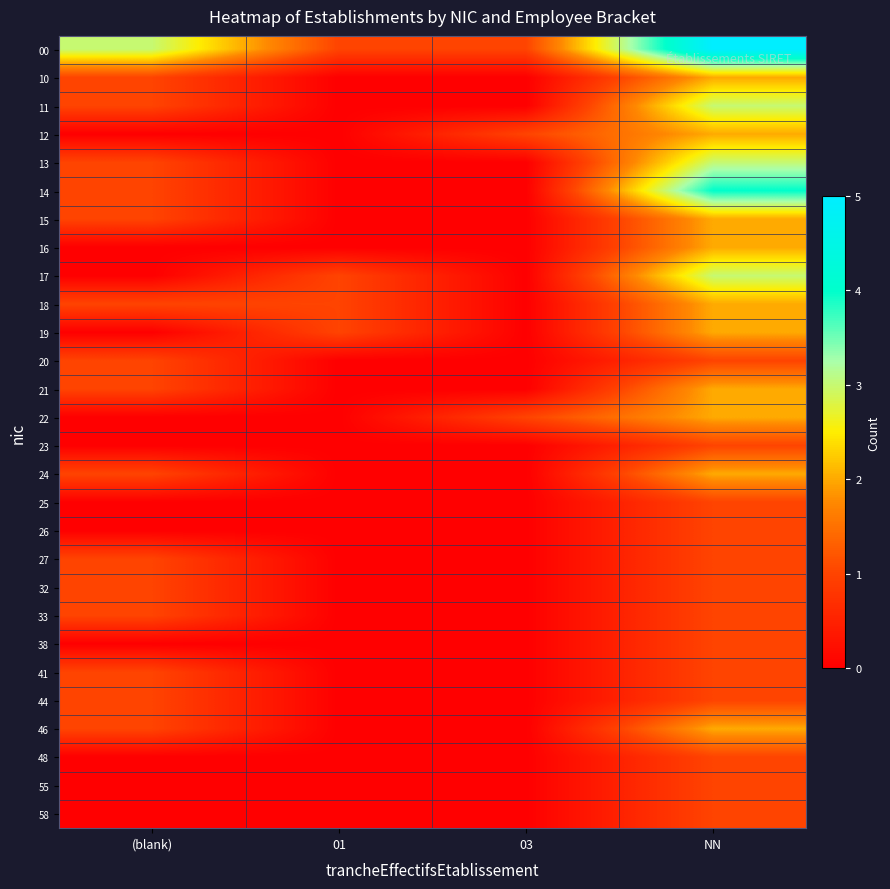

Reading right to left, extract all data points from this chart.

00: NN=5	03=1	01=1	(blank)=3
10: NN=2	03=0	01=0	(blank)=1
11: NN=3	03=0	01=0	(blank)=1
12: NN=2	03=1	01=0	(blank)=0
13: NN=3	03=0	01=0	(blank)=1
14: NN=4	03=0	01=0	(blank)=1
15: NN=2	03=0	01=0	(blank)=1
16: NN=2	03=0	01=0	(blank)=0
17: NN=3	03=0	01=1	(blank)=0
18: NN=2	03=0	01=1	(blank)=1
19: NN=2	03=0	01=1	(blank)=0
20: NN=1	03=0	01=0	(blank)=1
21: NN=2	03=0	01=0	(blank)=1
22: NN=2	03=1	01=0	(blank)=0
23: NN=1	03=0	01=0	(blank)=0
24: NN=2	03=0	01=0	(blank)=1
25: NN=1	03=0	01=0	(blank)=0
26: NN=1	03=0	01=0	(blank)=0
27: NN=1	03=0	01=0	(blank)=1
32: NN=1	03=0	01=0	(blank)=1
33: NN=1	03=0	01=0	(blank)=1
38: NN=1	03=0	01=0	(blank)=0
41: NN=1	03=0	01=0	(blank)=1
44: NN=1	03=0	01=0	(blank)=1
46: NN=2	03=0	01=0	(blank)=1
48: NN=1	03=0	01=0	(blank)=0
55: NN=1	03=0	01=0	(blank)=0
58: NN=1	03=0	01=0	(blank)=0